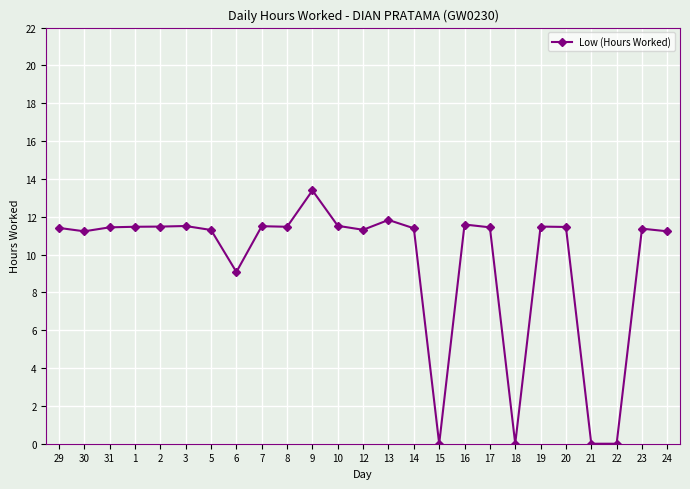

Which has a higher value, 6 or 22?

6